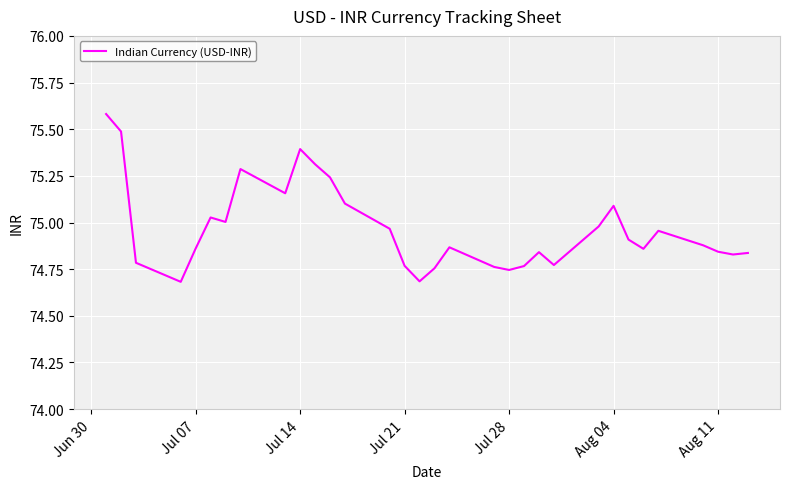

What is the greatest value displayed?

75.6